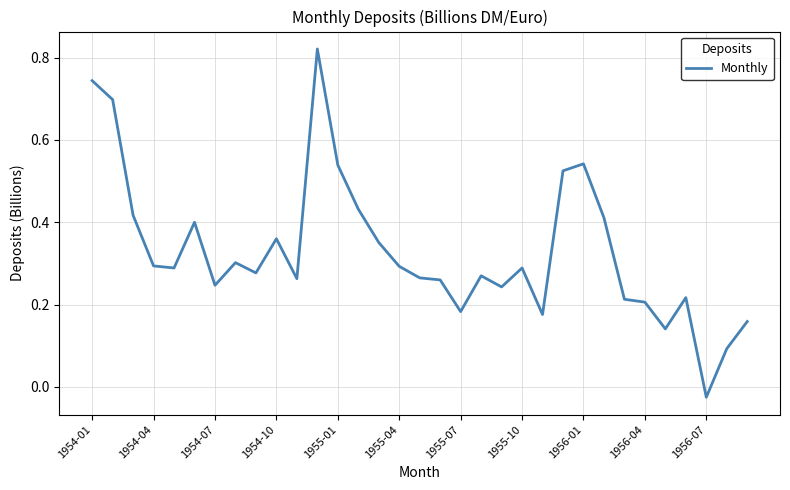

How many points are lower than both their immediate neighbors (excluding endpoints)?

9